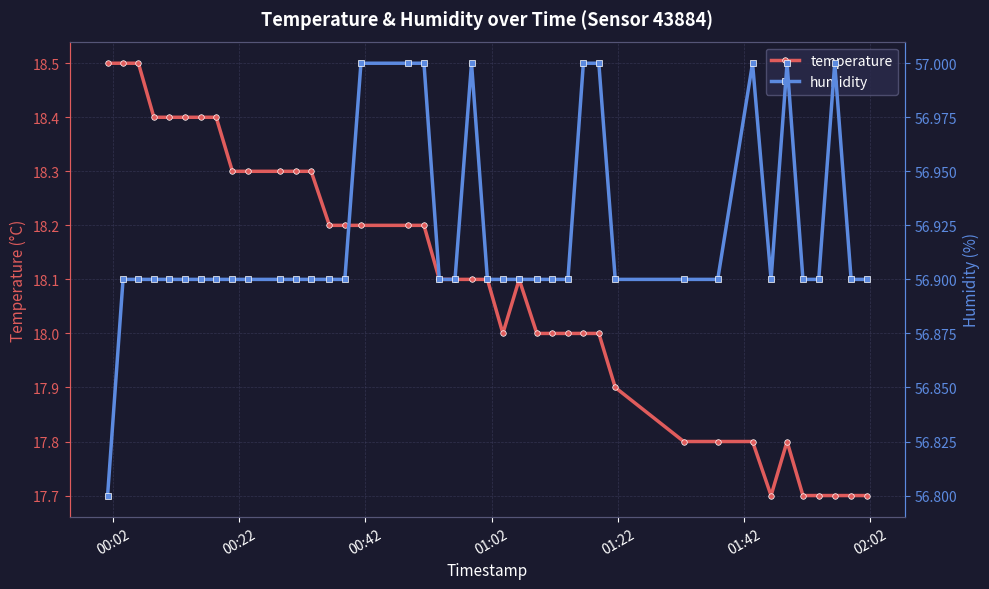

What are all the series names shown in the legend?

temperature, humidity